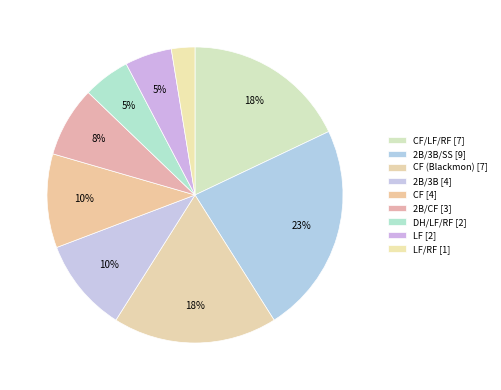

To the nearest percent, what is the difference between the largest and smallest slice percentages?

21%